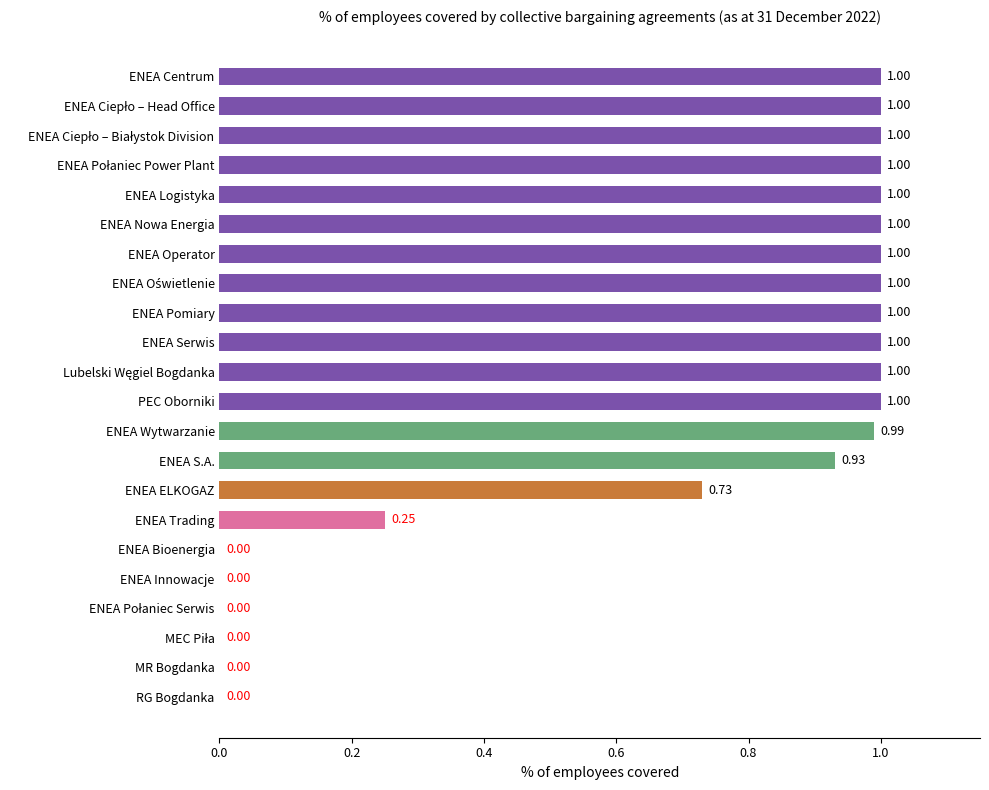

What is the sum of all values?

14.9